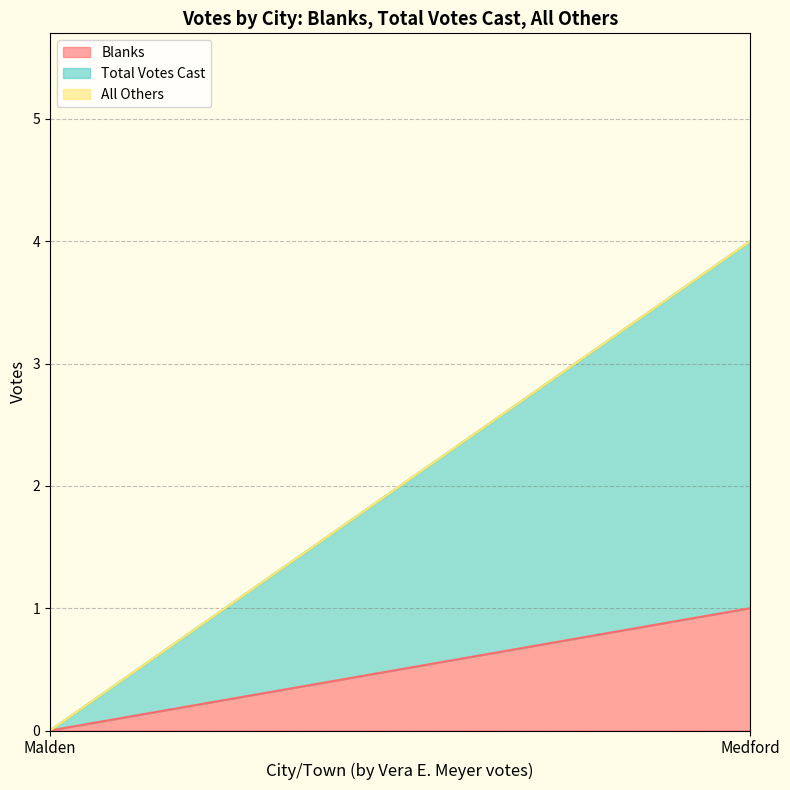

What are all the series names shown in the legend?

Blanks, Total Votes Cast, All Others